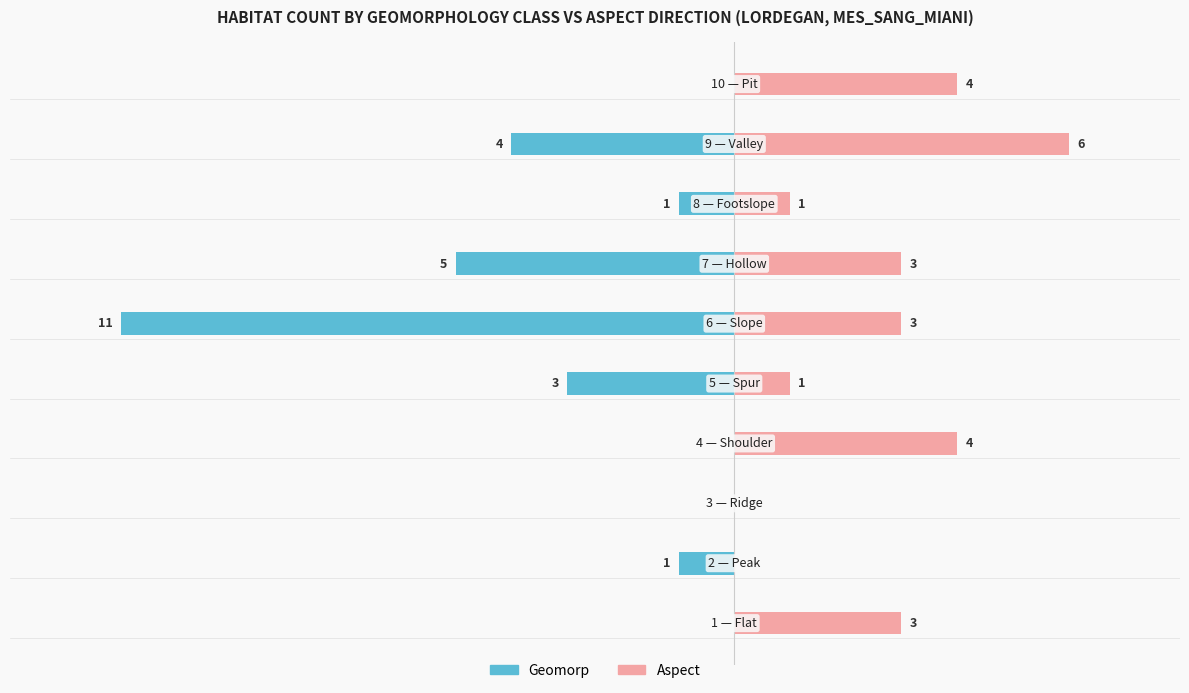

At how many categories does at least one series exceed -9?

10